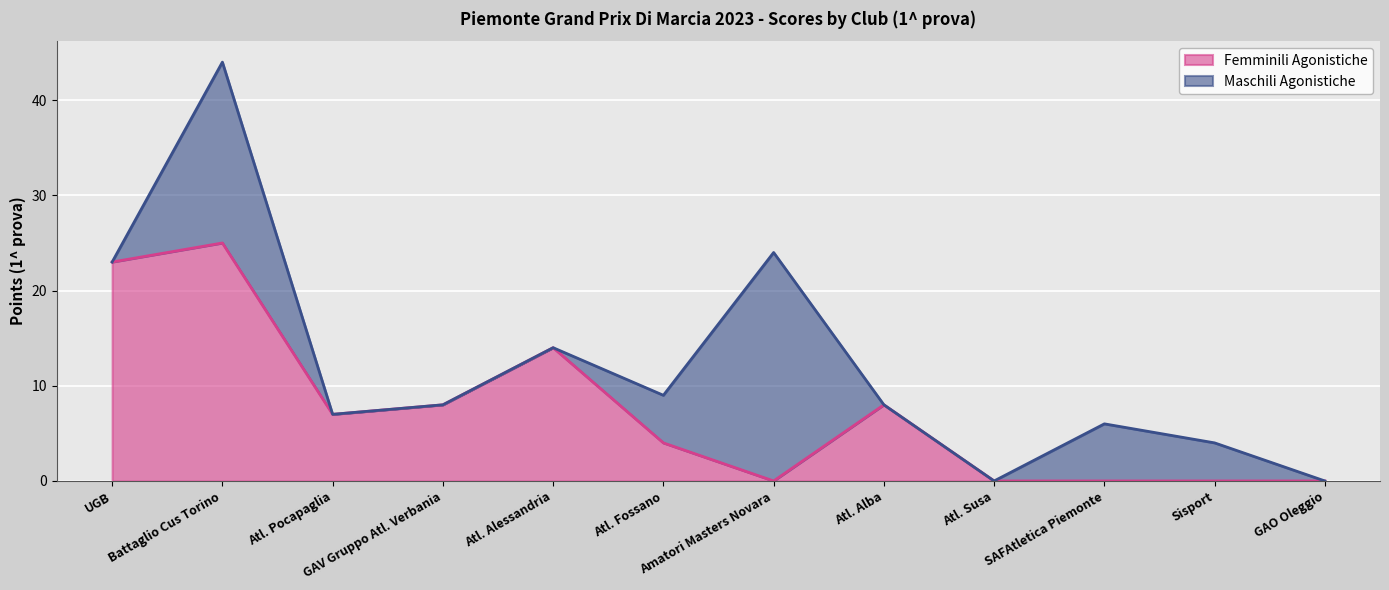

List the labels in order of value, largest first.

Battaglio Cus Torino, UGB, Atl. Alessandria, GAV Gruppo Atl. Verbania, Atl. Alba, Atl. Pocapaglia, Atl. Fossano, Amatori Masters Novara, Atl. Susa, SAFAtletica Piemonte, Sisport, GAO Oleggio